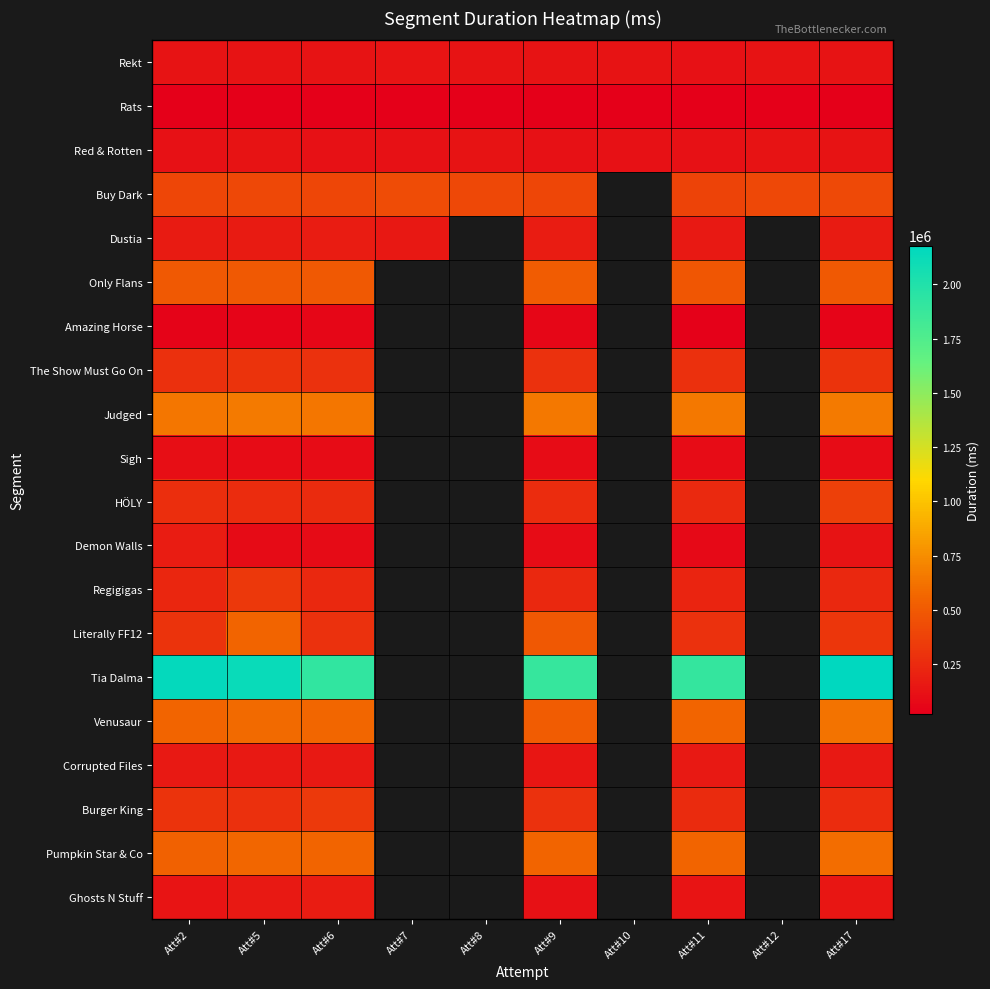

What is the minimum value shown in the chart?

21747.0